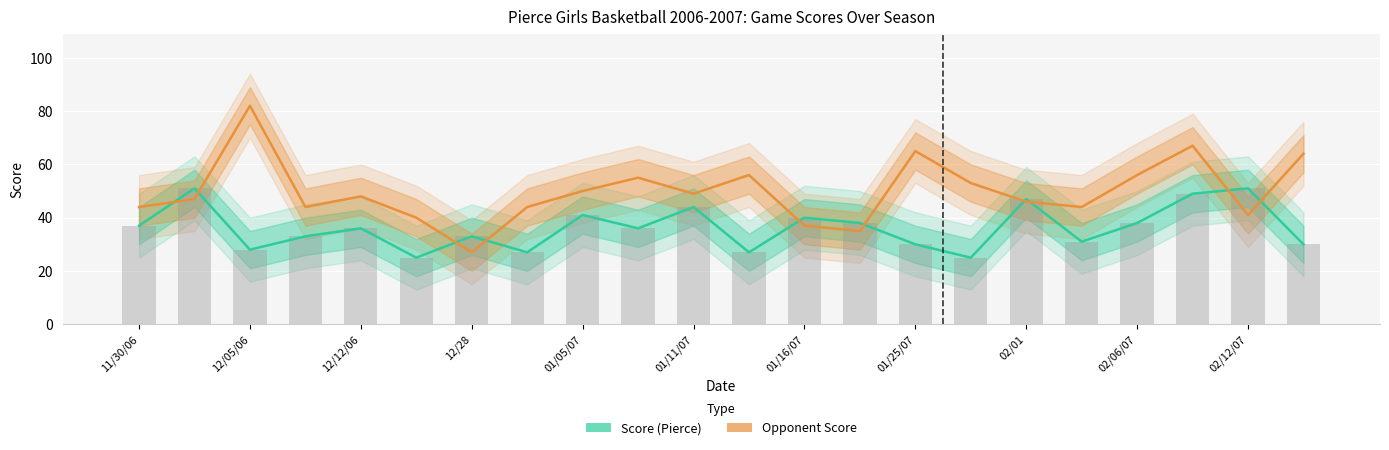

Reading left to right, what are all the values shown in this chart?

Score (Pierce): 37	51	28	33	36	25	33	27	41	36	44	27	40	38	30	25	47	31	38	49	51	30
Opponent Score: 44	47	82	44	48	40	27	44	50	55	49	56	37	35	65	53	46	44	56	67	41	64